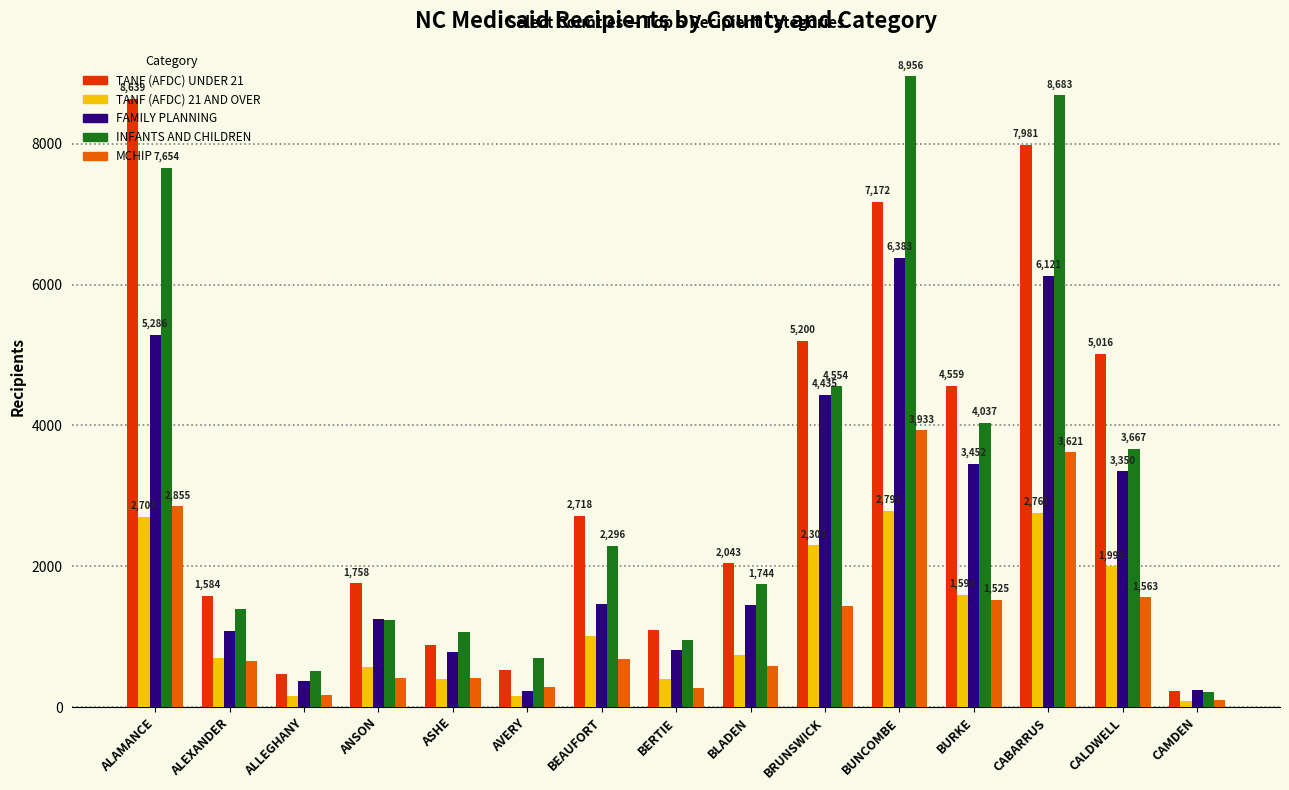

What position from the right is AVERY?

10